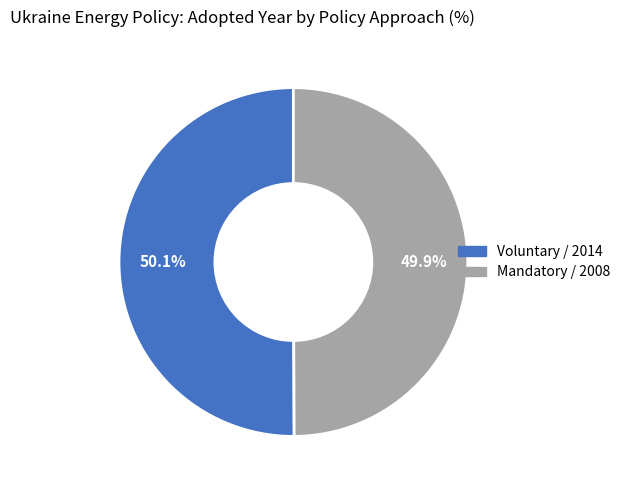

How many segments does this pie chart have?

2